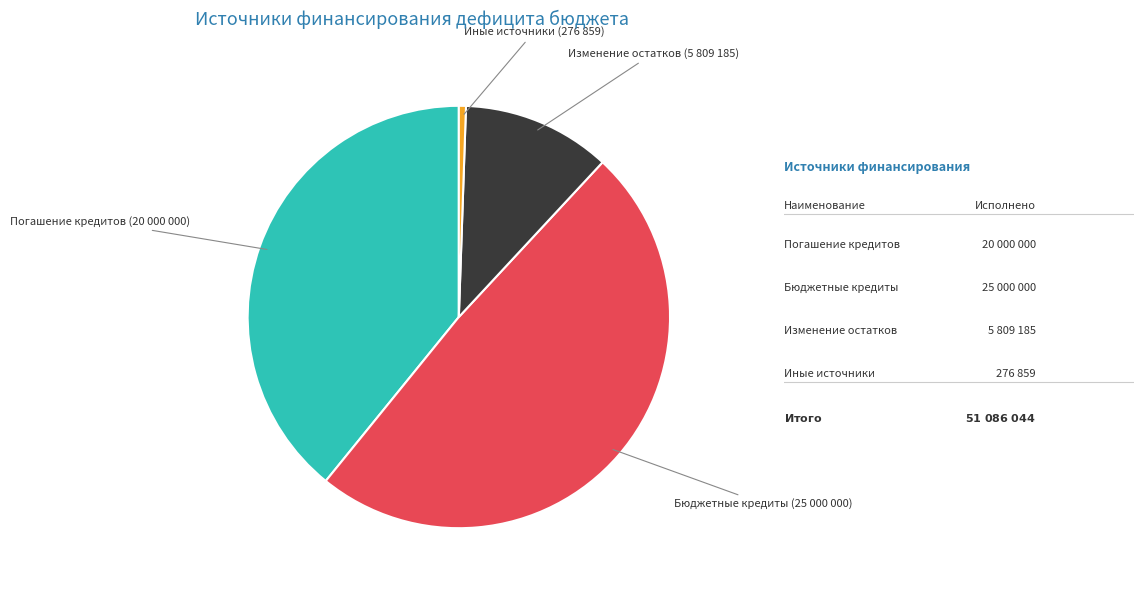

How many segments does this pie chart have?

4